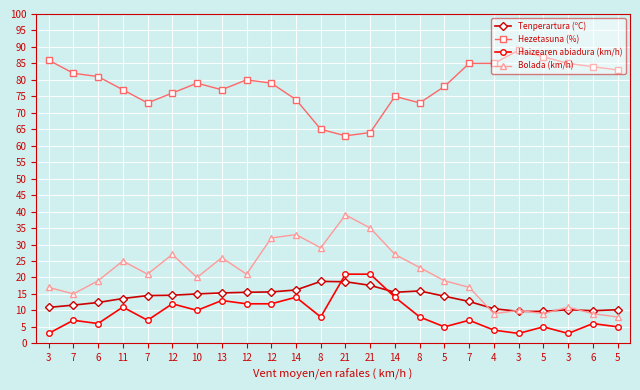

At which label does Haizearen abiadura (km/h) first exceed 8?

11